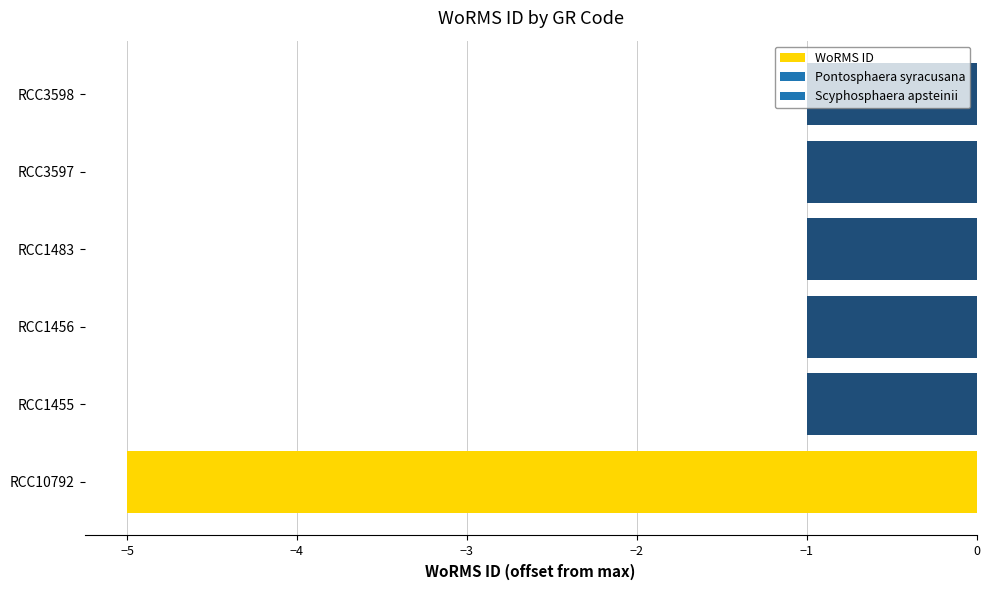

Is it true that the value at RCC1483 is -1?

True